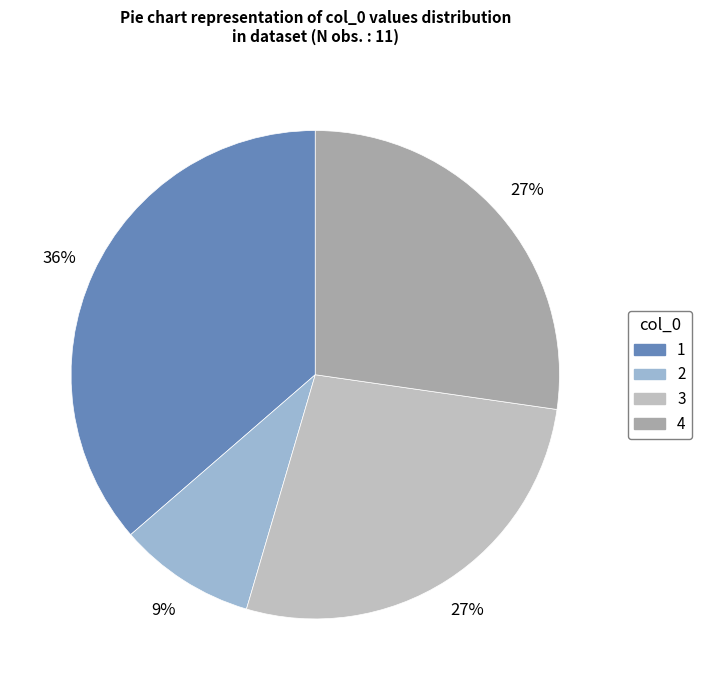

Combined, do 3 and 4 account for over 50%?

Yes